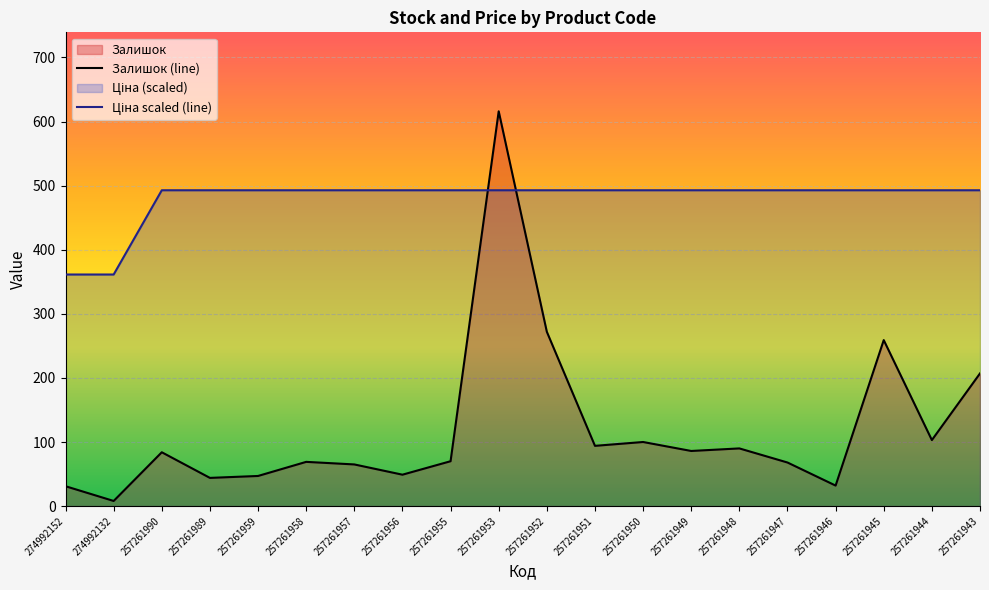

True or false: Залишок has more than 2 interior local peaks.

True